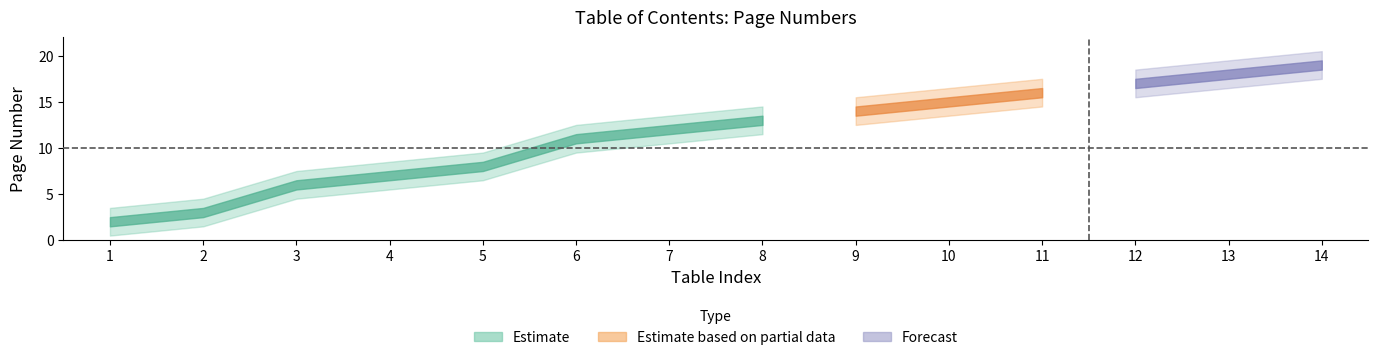

Reading left to right, transcribe all the data shown in this chart.

Table Index: 1=1	2=2	3=3	4=4	5=5	6=6	7=7	8=8	9=9	10=10	11=11	12=12	13=13	14=14
Page: 1=2	2=3	3=6	4=7	5=8	6=11	7=12	8=13	9=14	10=15	11=16	12=17	13=18	14=19